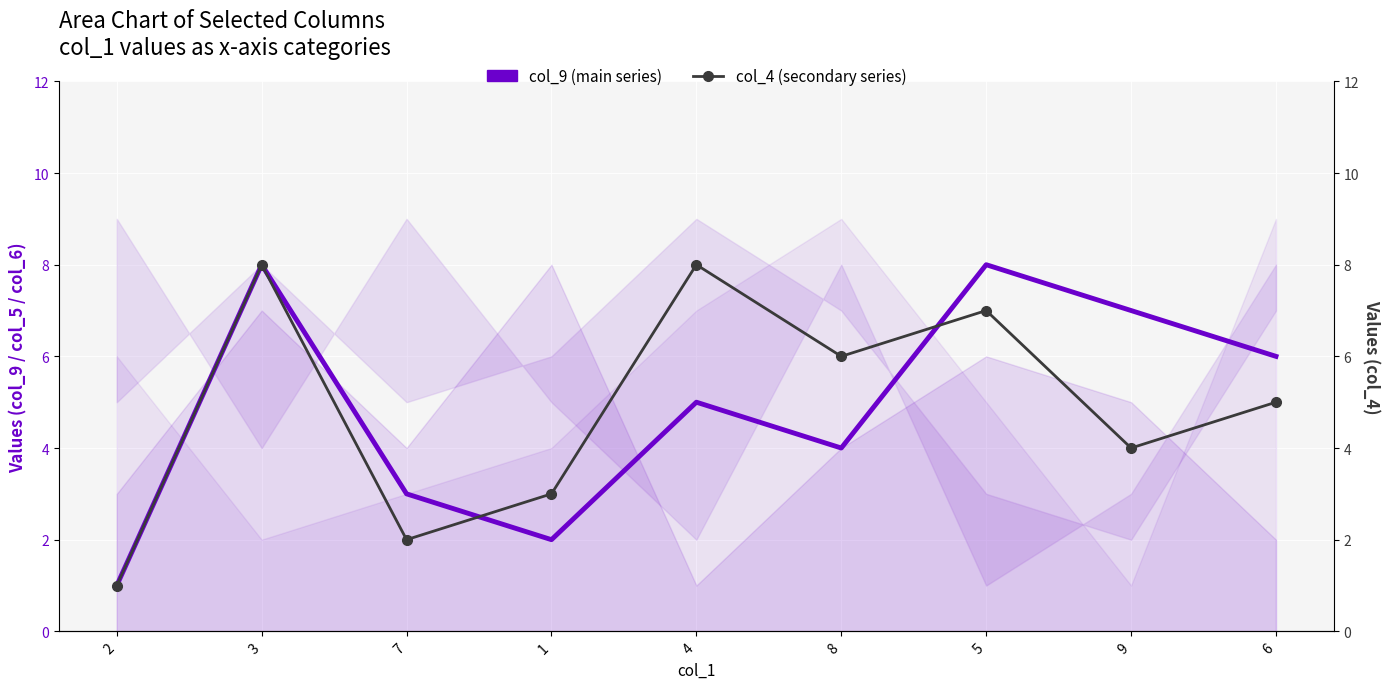

What is the difference between the second highest and minimum values in the col_9 (main series) series?

7